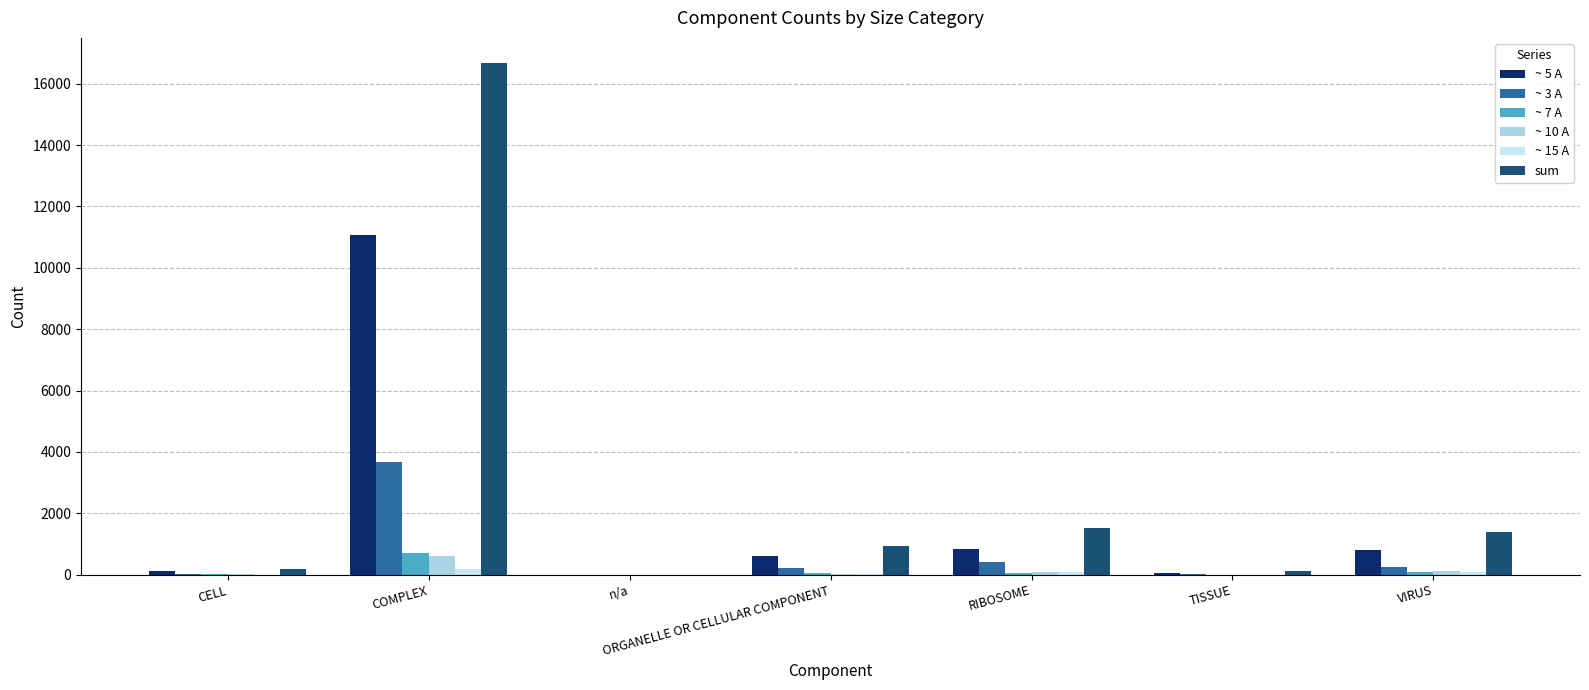

At which category is the sum across all series the highest?

COMPLEX